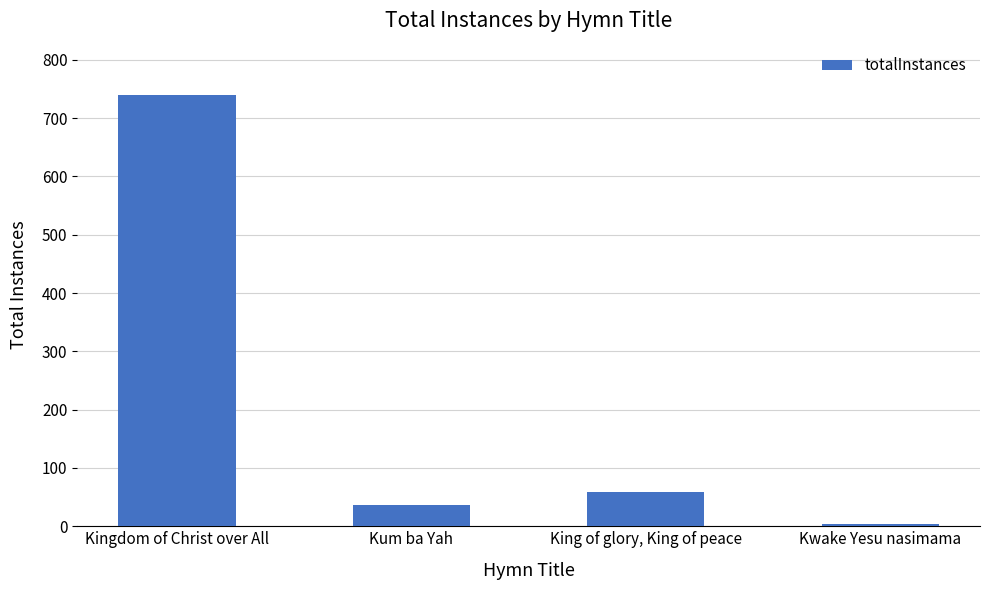

Reading right to left, extract all data points from this chart.

4	59	36	739